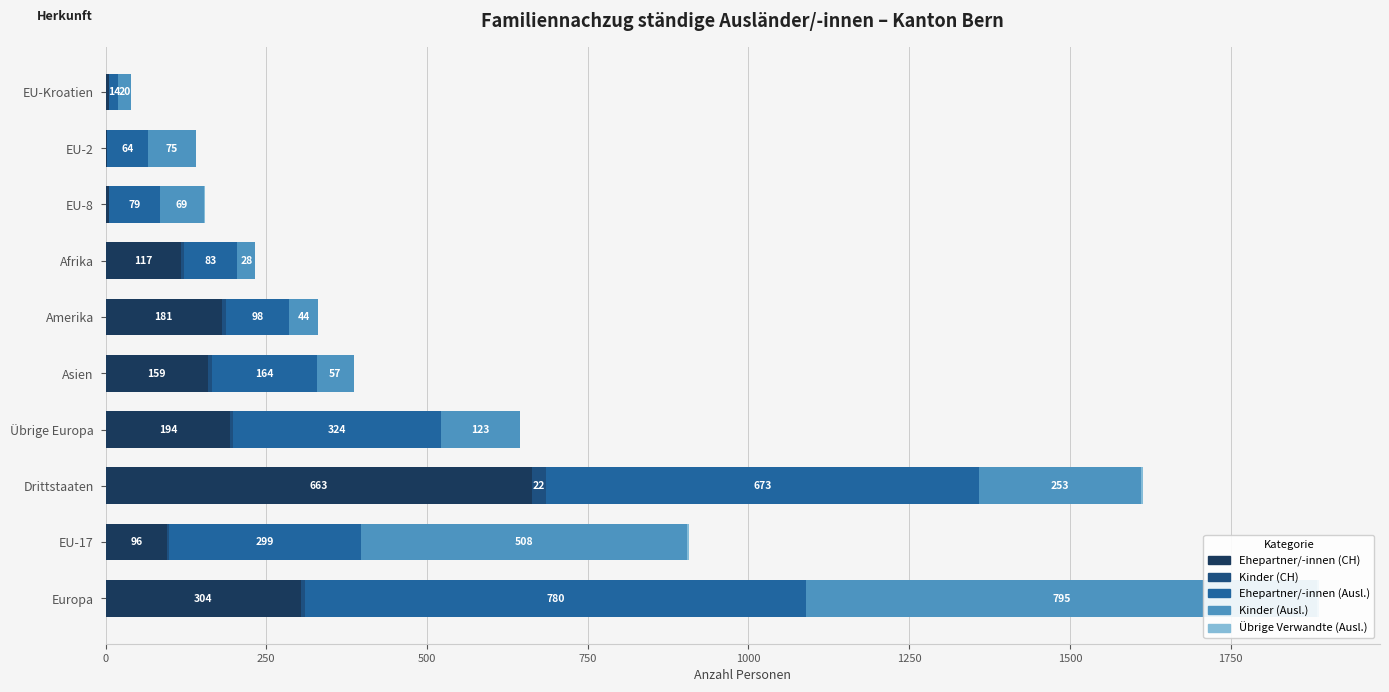

What is the approximate value of Übrige Verwandte (Ausl.) at Amerika?

1